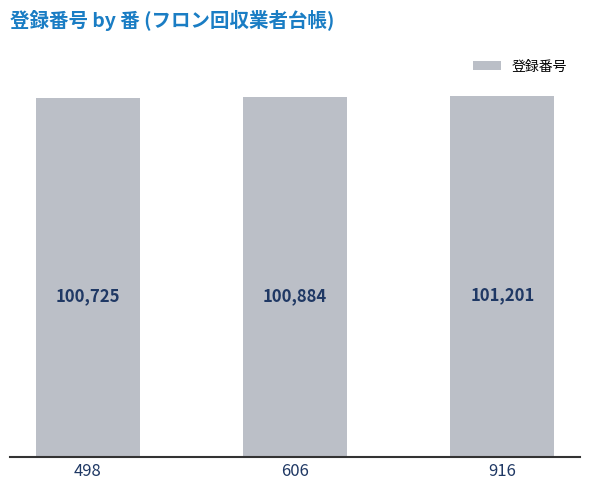

What is the change in value from 498 to 916?

+476